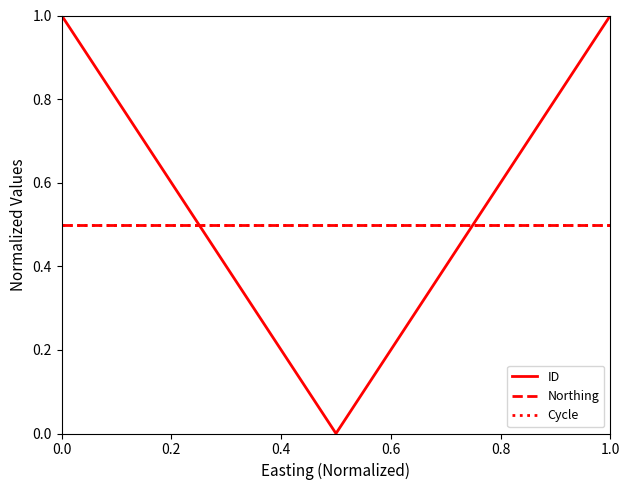

Does the chart have visible grid lines?

No